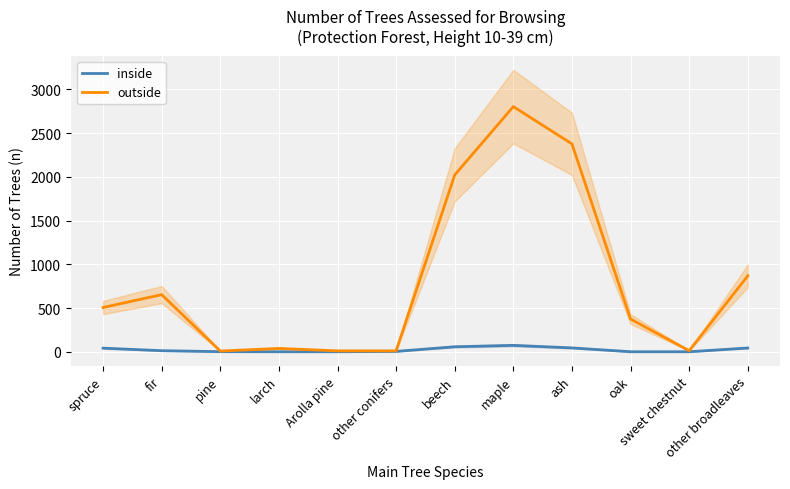

At which category is the sum across all series the highest?

maple